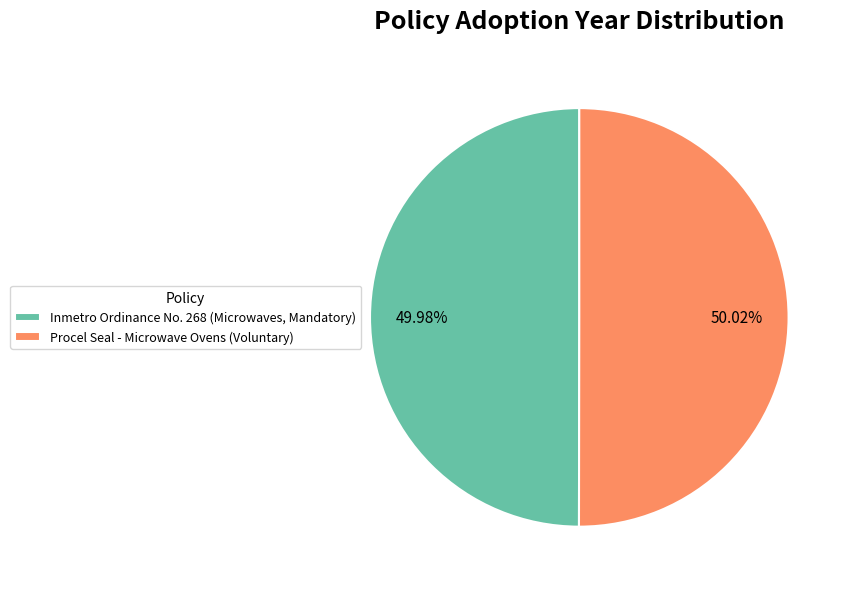

To the nearest percent, what is the combined percentage of Procel Seal - Microwave Ovens (Voluntary) and Inmetro Ordinance No. 268 (Microwaves, Mandatory)?

100%